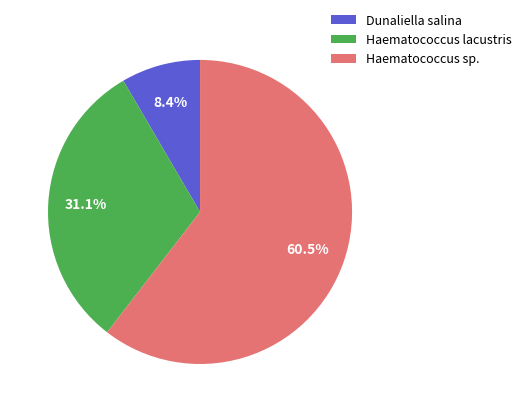

Is the sum of Dunaliella salina and Haematococcus lacustris greater than half?

No